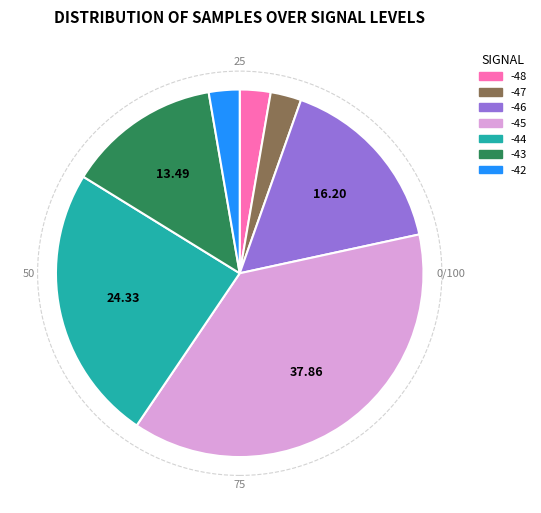

Combined, do -45 and -46 account for over 50%?

Yes